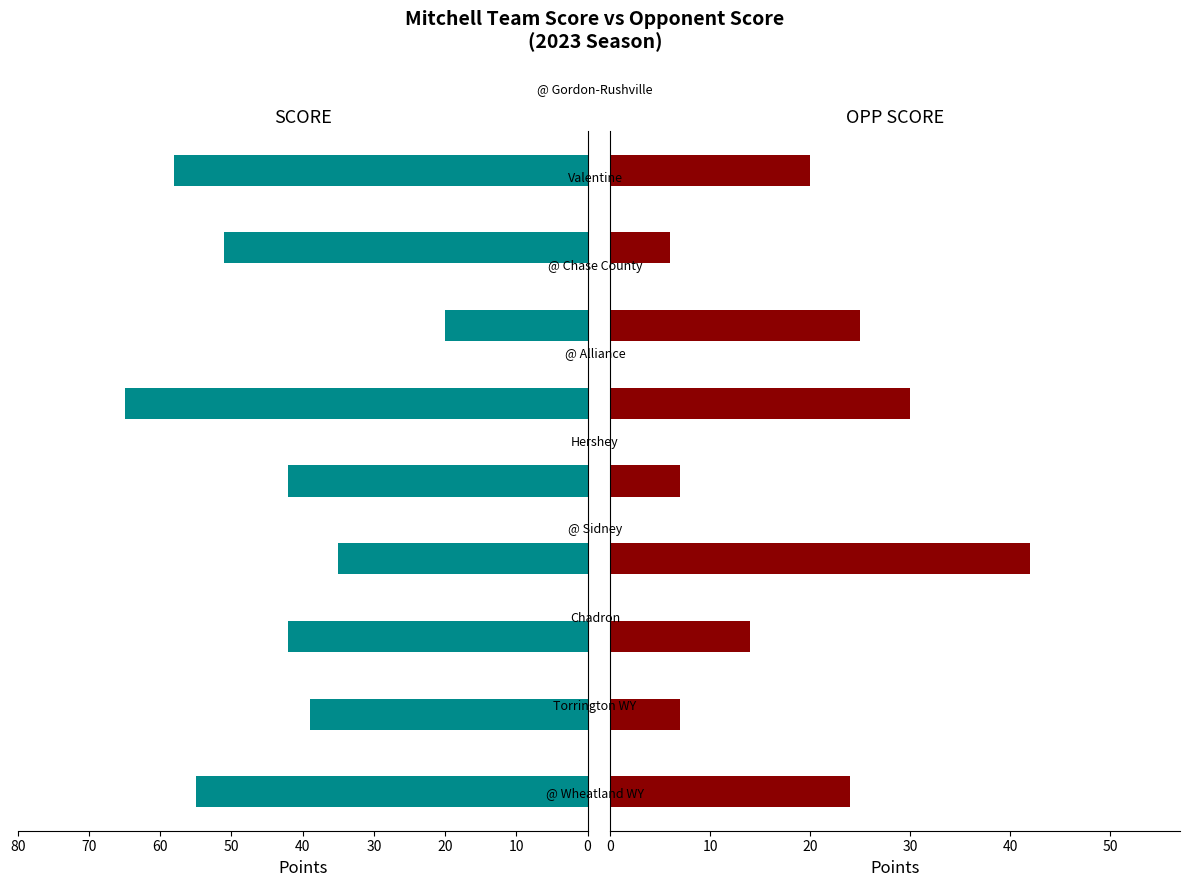

What are all the series names shown in the legend?

SCORE, OPP SCORE